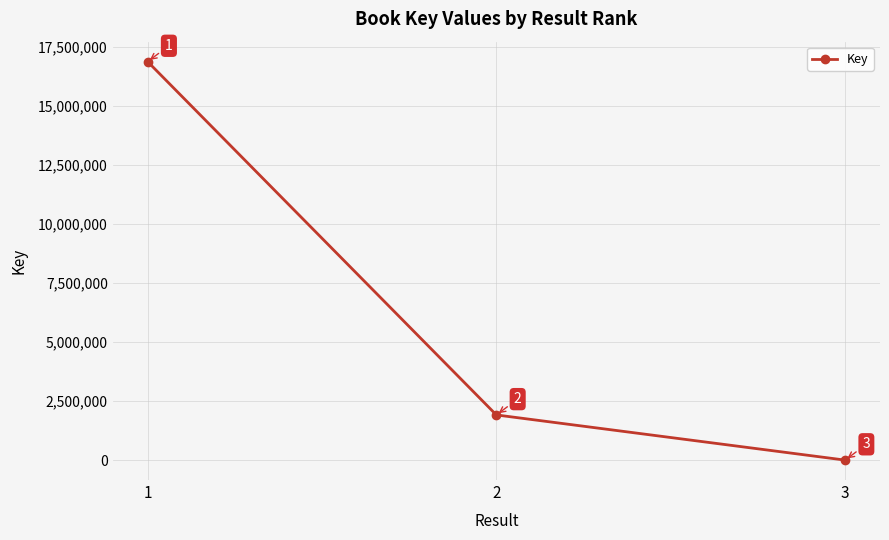

How many series are shown in this chart?

1